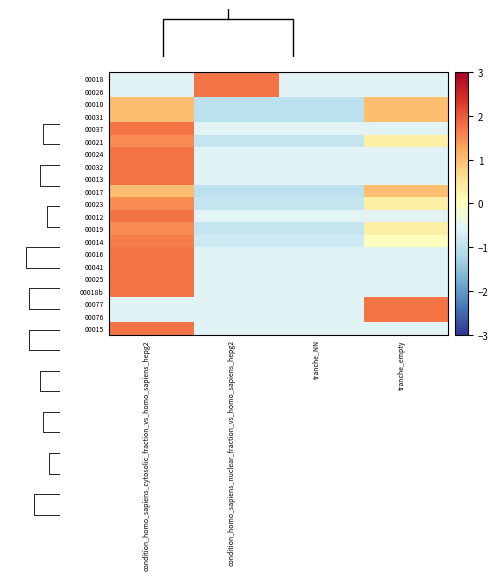

At how many categories does at least one series exceed 0?

3